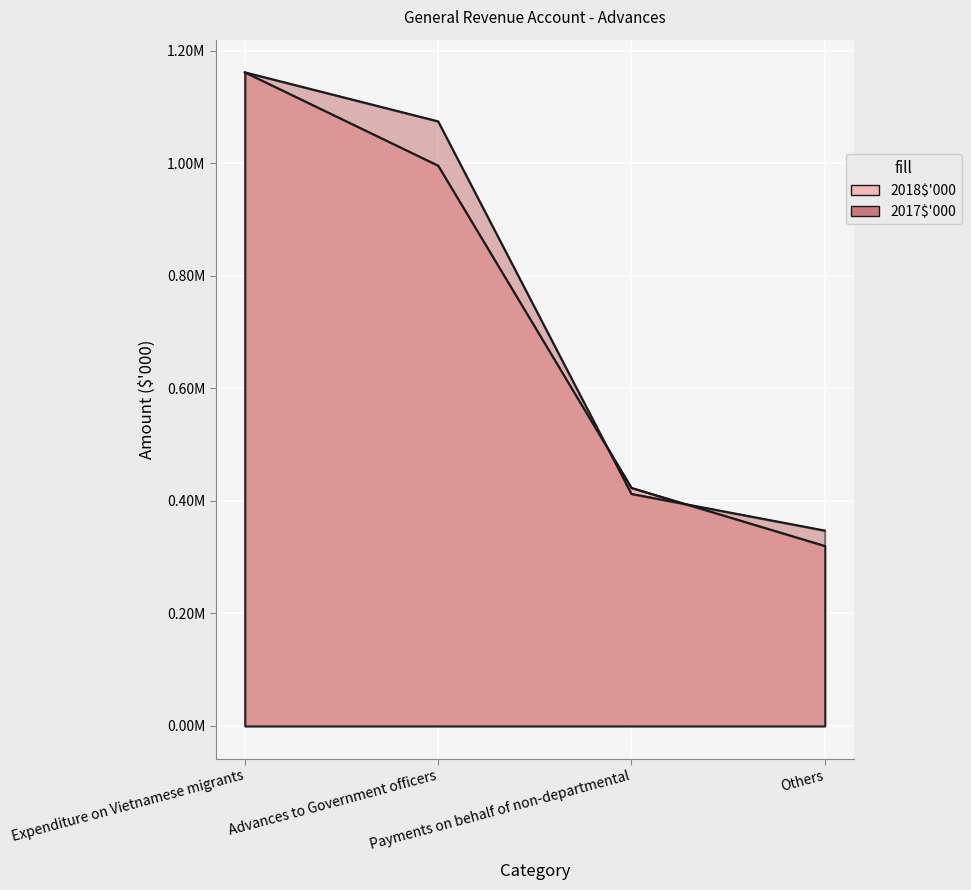

What are all the series names shown in the legend?

2018$'000, 2017$'000